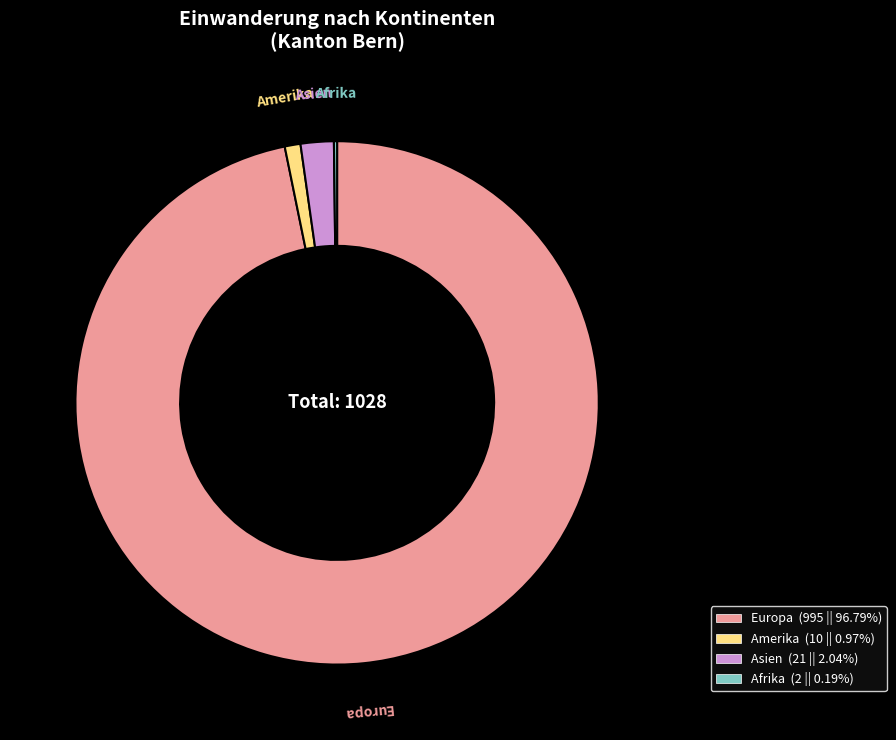

Is it true that Europa is 97% of the pie?

True